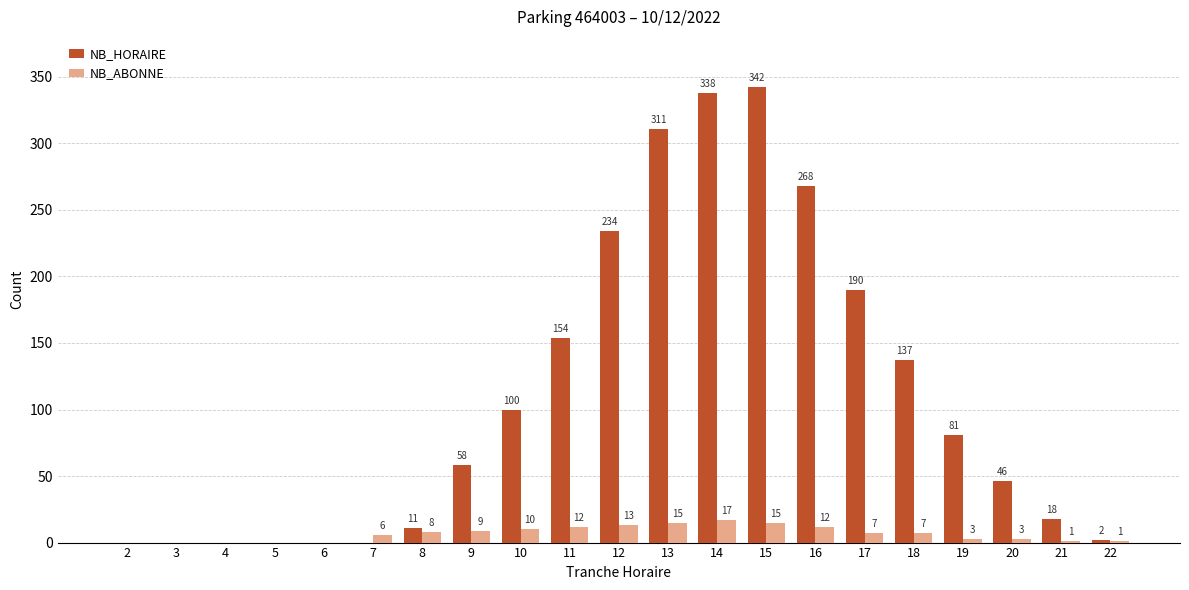

What is the spread (max minus min) of values at 13?

296